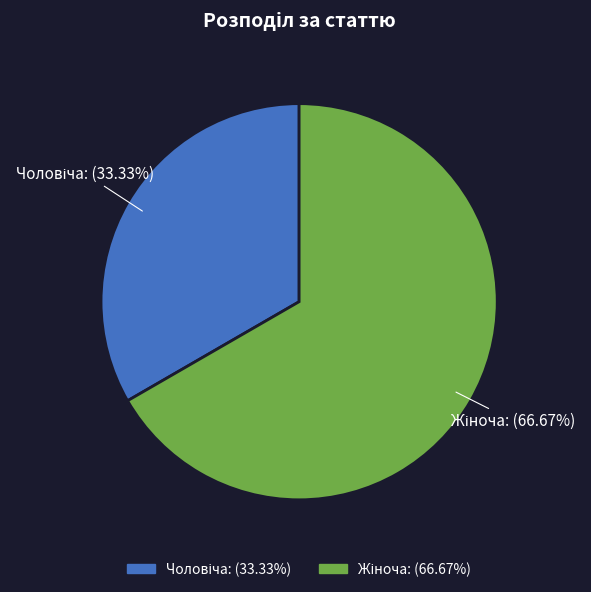

Does any single category account for the majority?

Yes